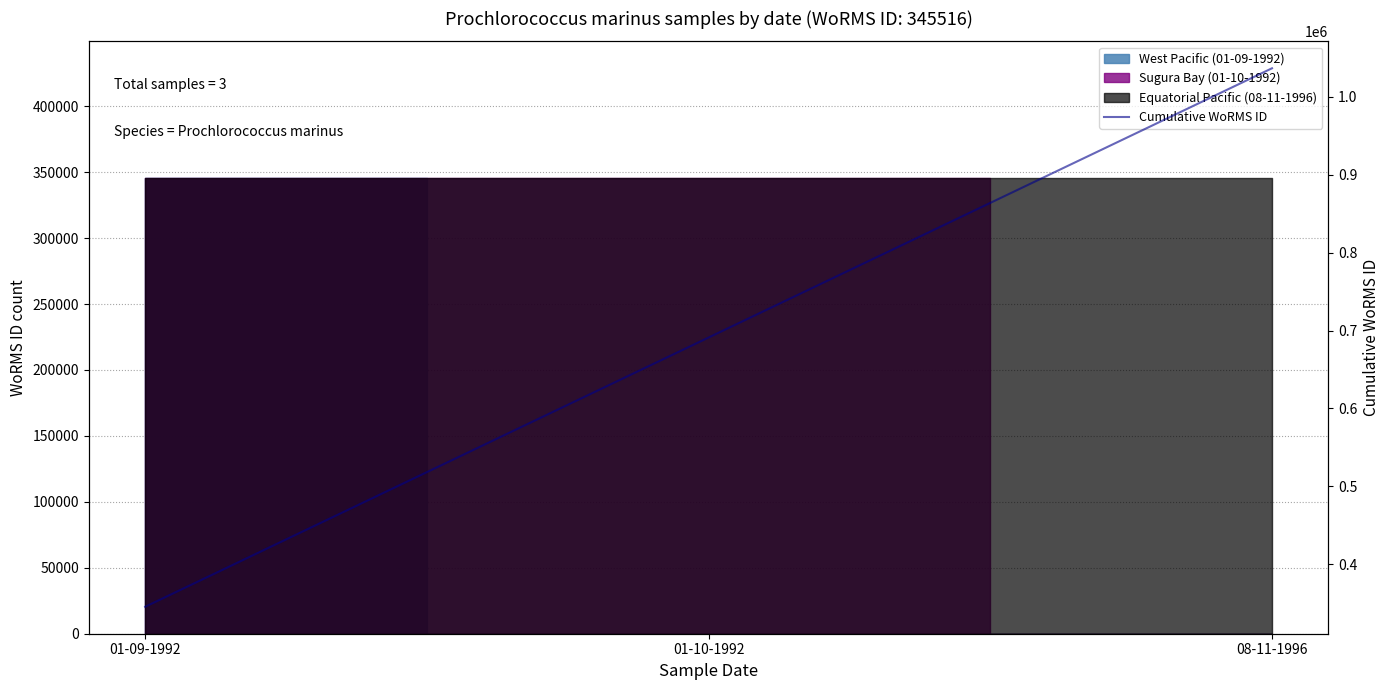

Count the values in the range 345516 to 1036548.

3